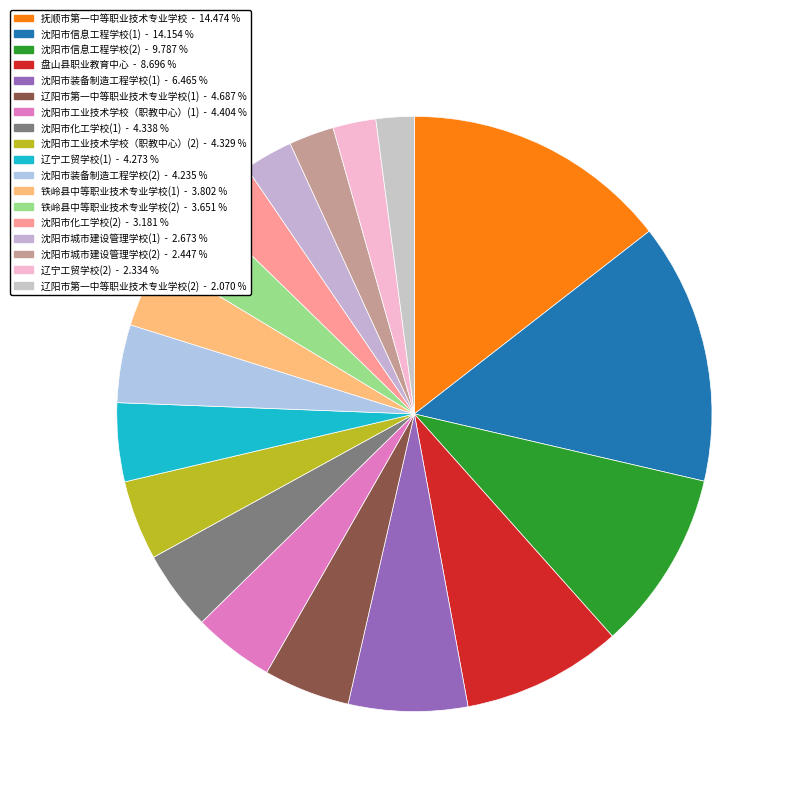

Which category has the smallest portion of the pie?

辽阳市第一中等职业技术专业学校(2)